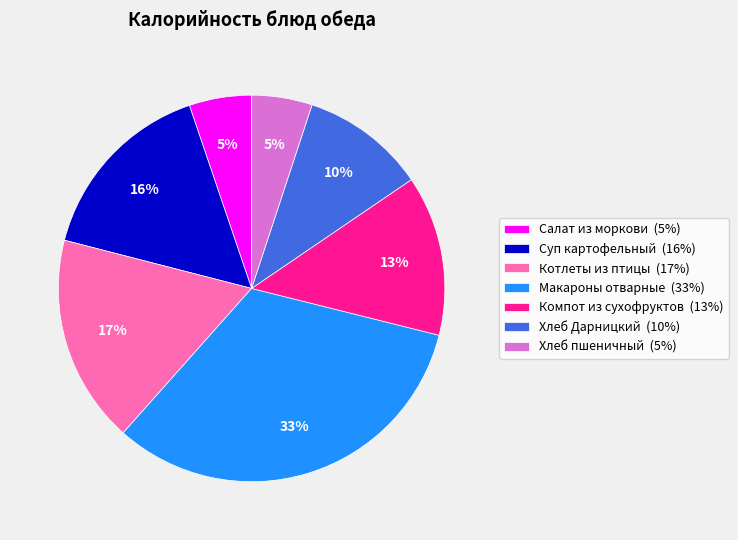

Do Хлеб пшеничный and Суп картофельный together represent more than half of the pie?

No